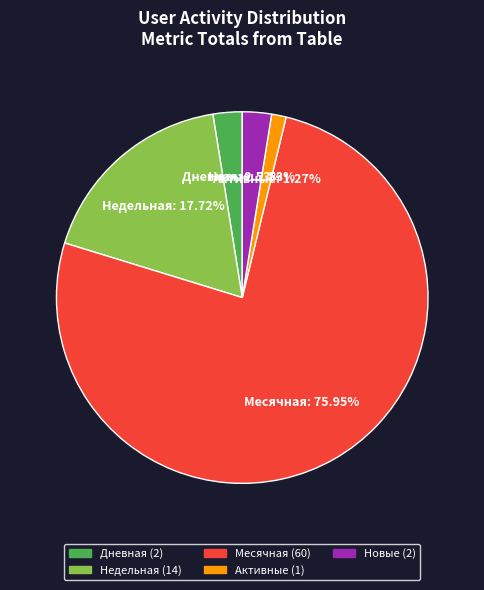

Approximately how many times larger is the value at Дневная compared to Новые?

1.0